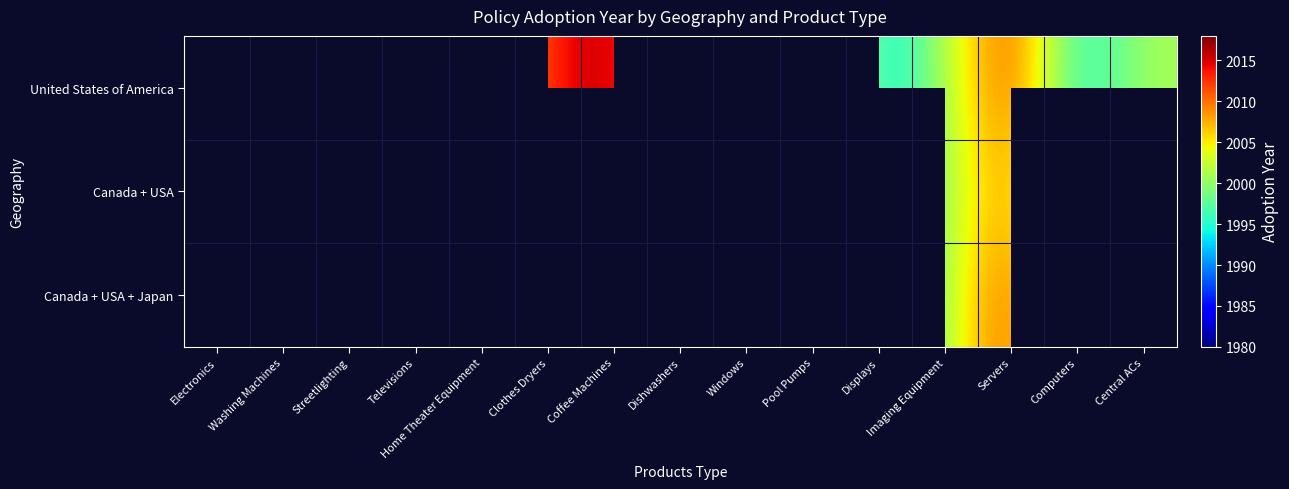

Between Home Theater Equipment and Coffee Machines, which series saw the biggest shift?

United States of America